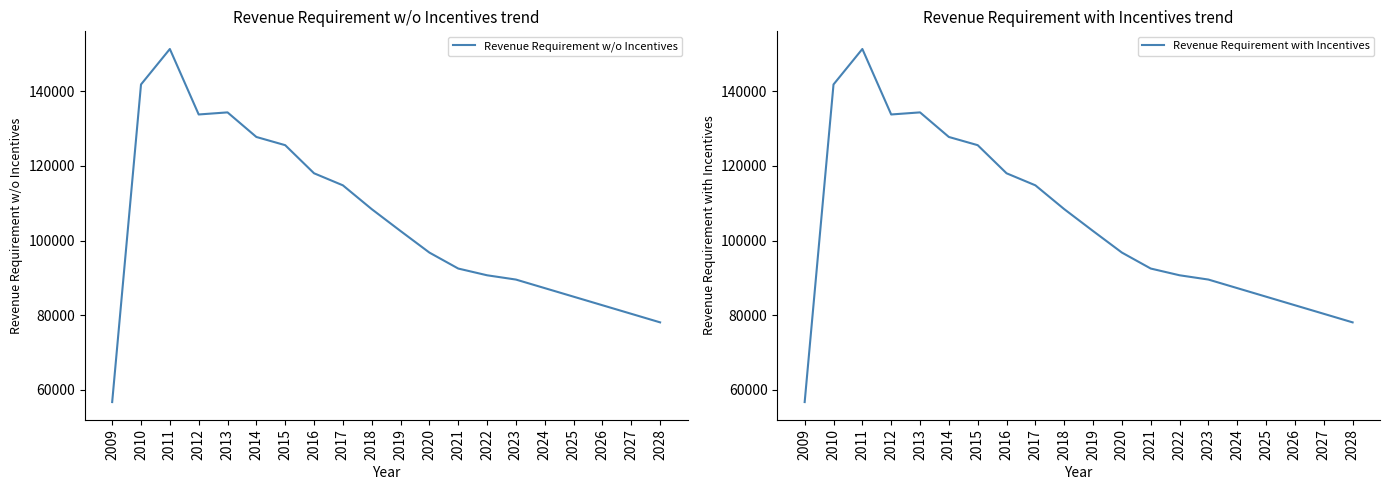

The value of Revenue Requirement w/o Incentives at 2019 is 145708.1. True or false?

False